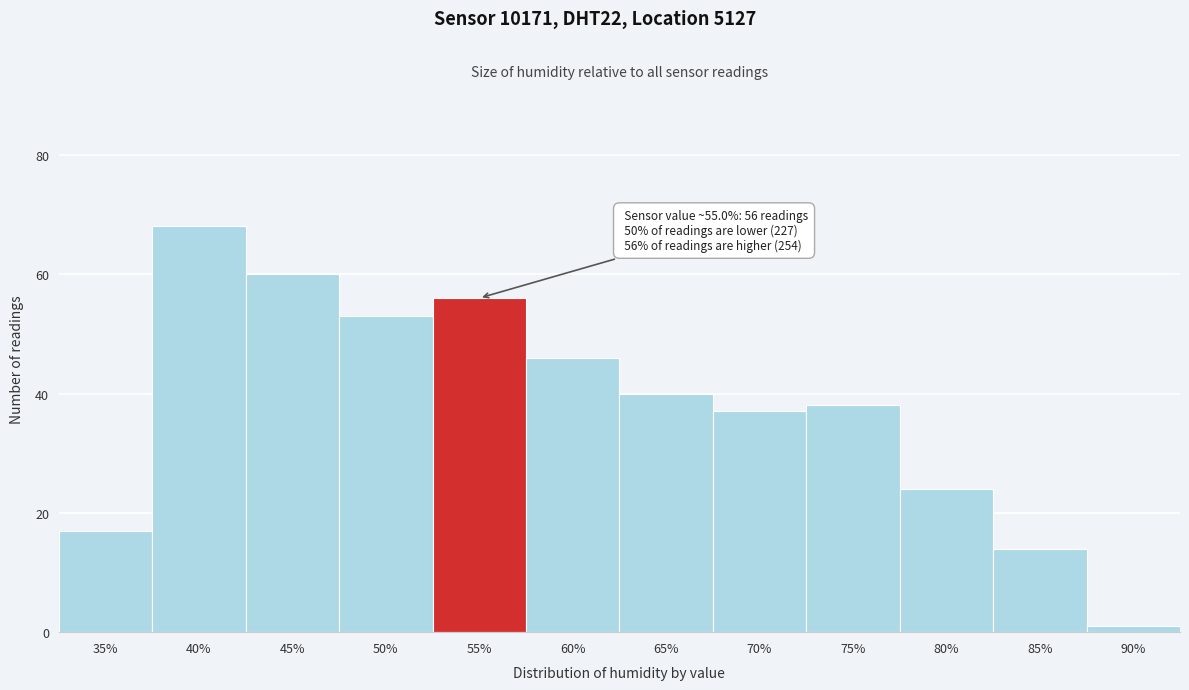

Reading left to right, list all the values displayed in this chart.

17	68	60	53	56	46	40	37	38	24	14	1